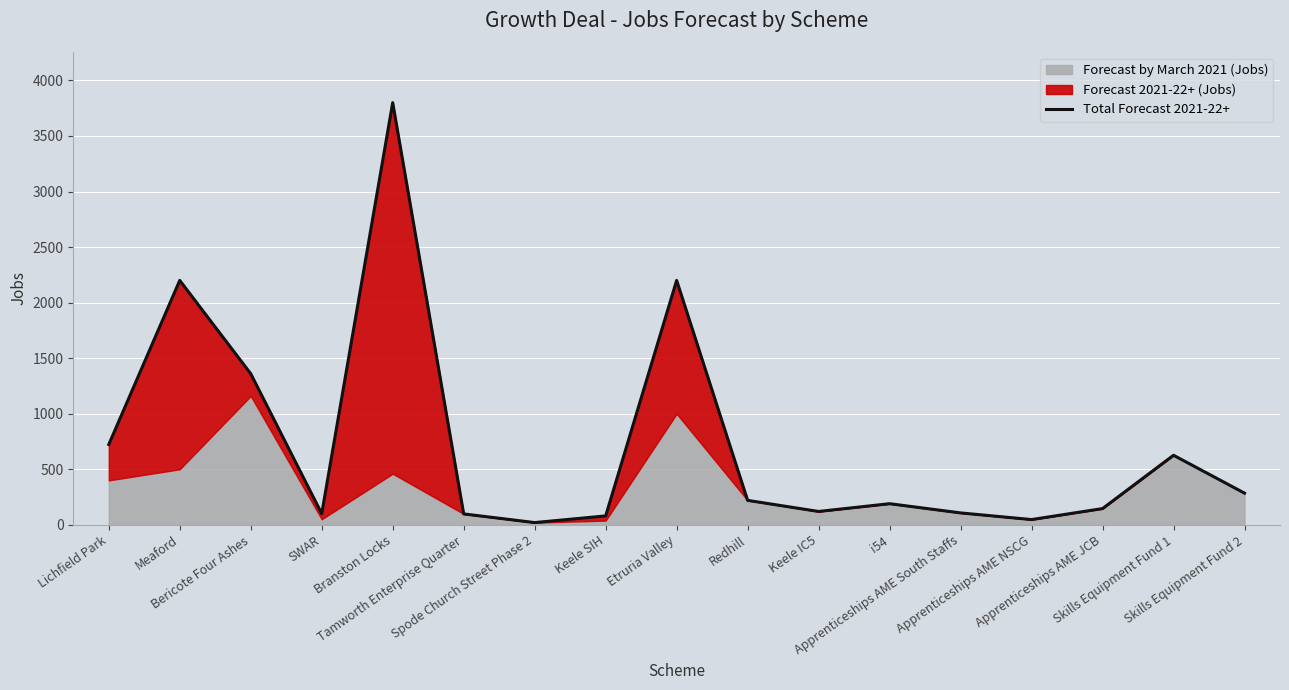

How many categories are shown in the chart?

17